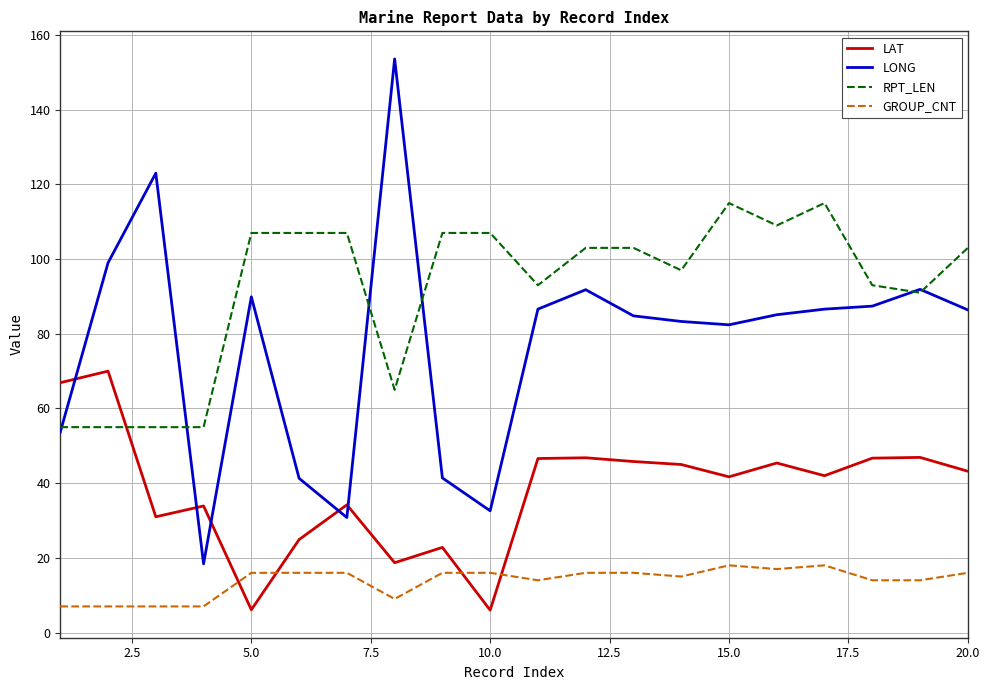

Rank the series by their maximum value, from lowest to highest.

GROUP_CNT, LAT, RPT_LEN, LONG